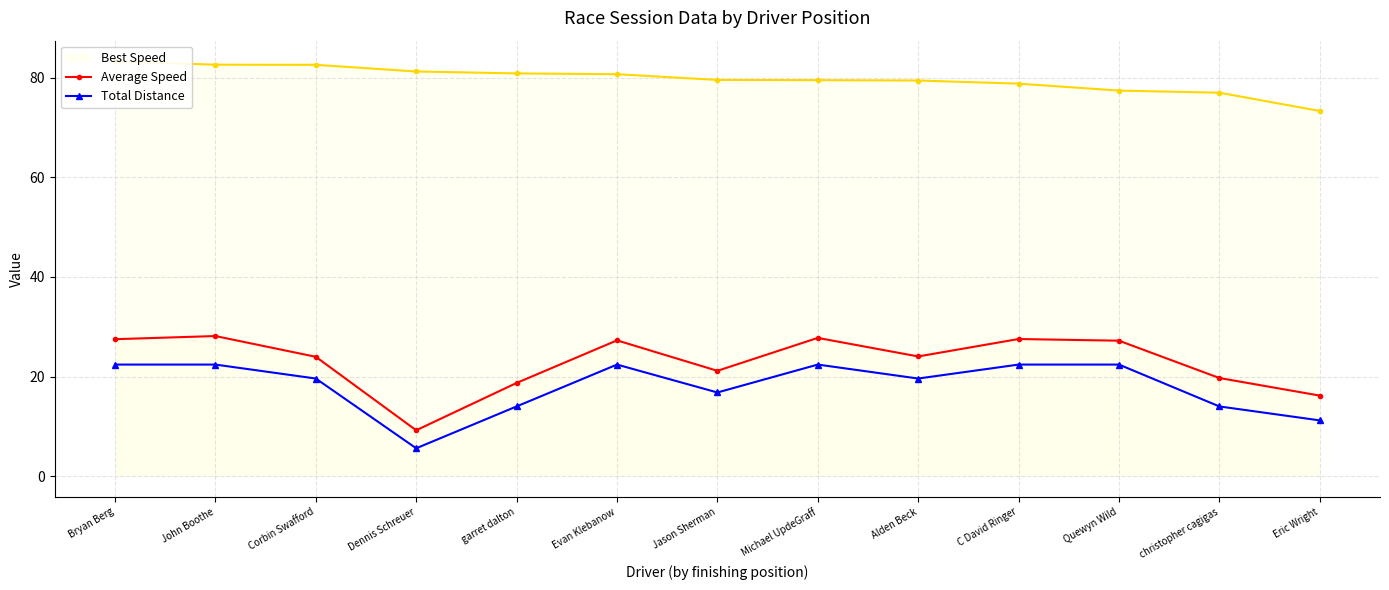

At which label does Total Distance reach its minimum?

Dennis Schreuer